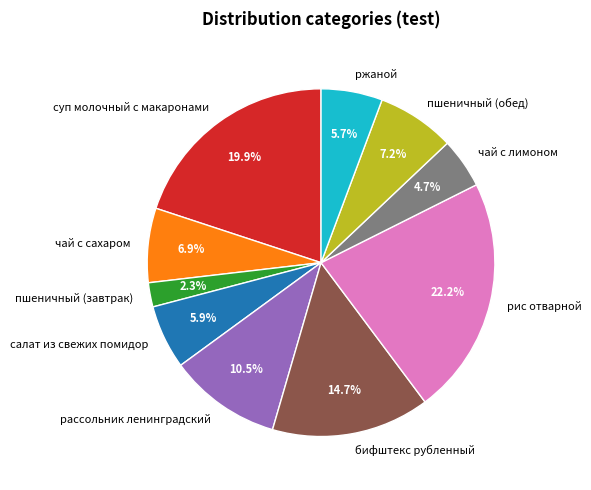

Do чай с сахаром and пшеничный (обед) together represent more than half of the pie?

No